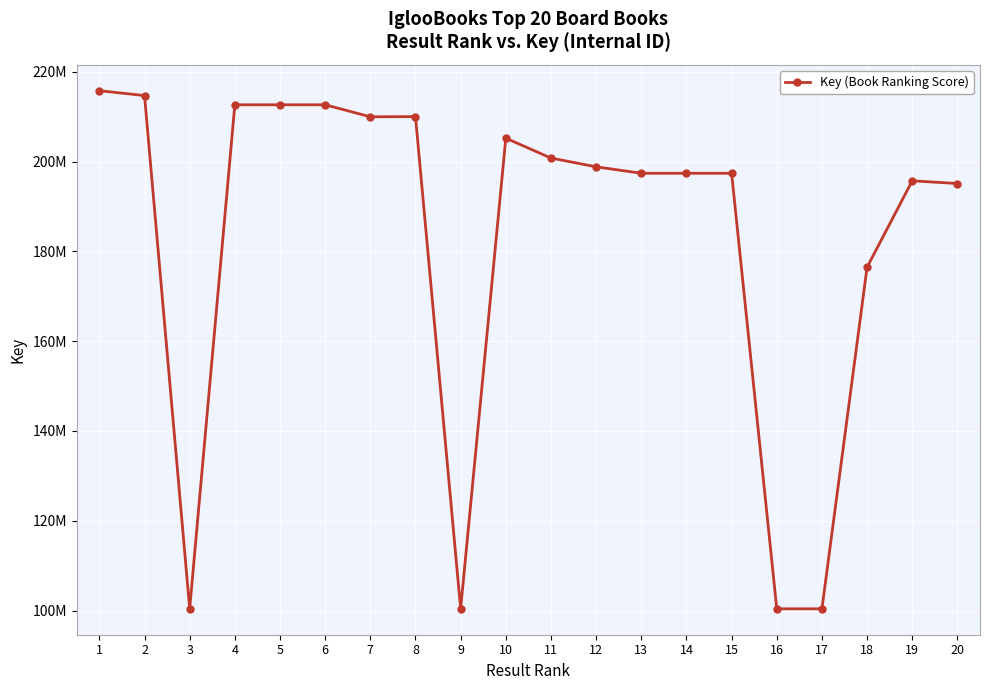

Is this an area chart (filled region under the line)?

No